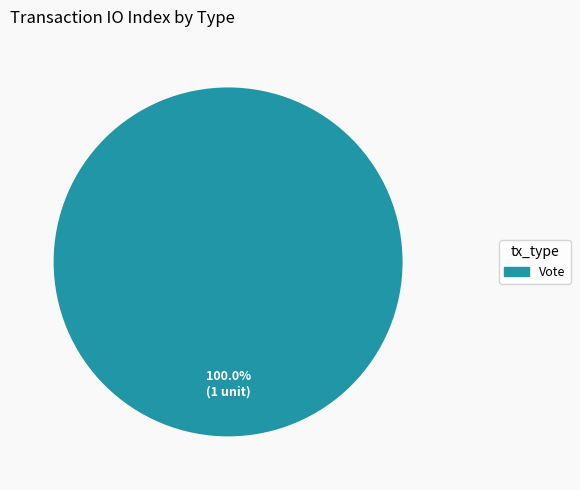

Is there a majority slice in this chart?

Yes